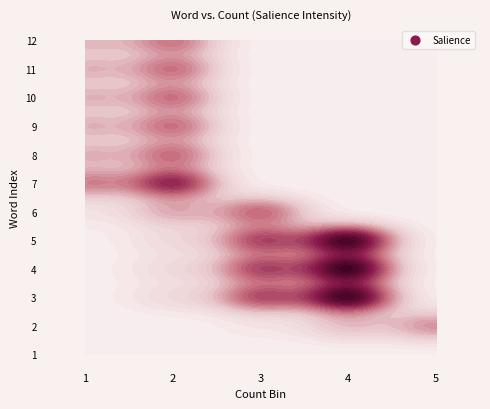

True or false: updated has a value of -0.0 at 3.

False